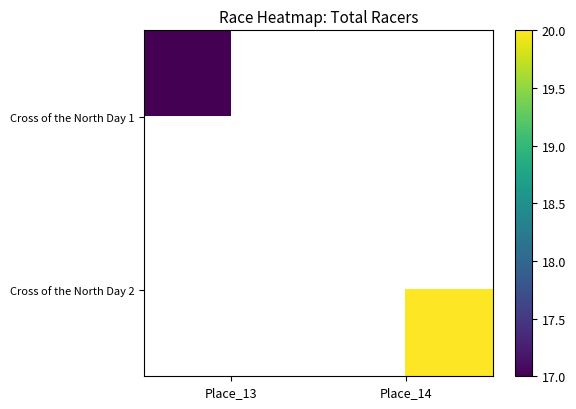

What is the minimum value shown in the chart?

17.0